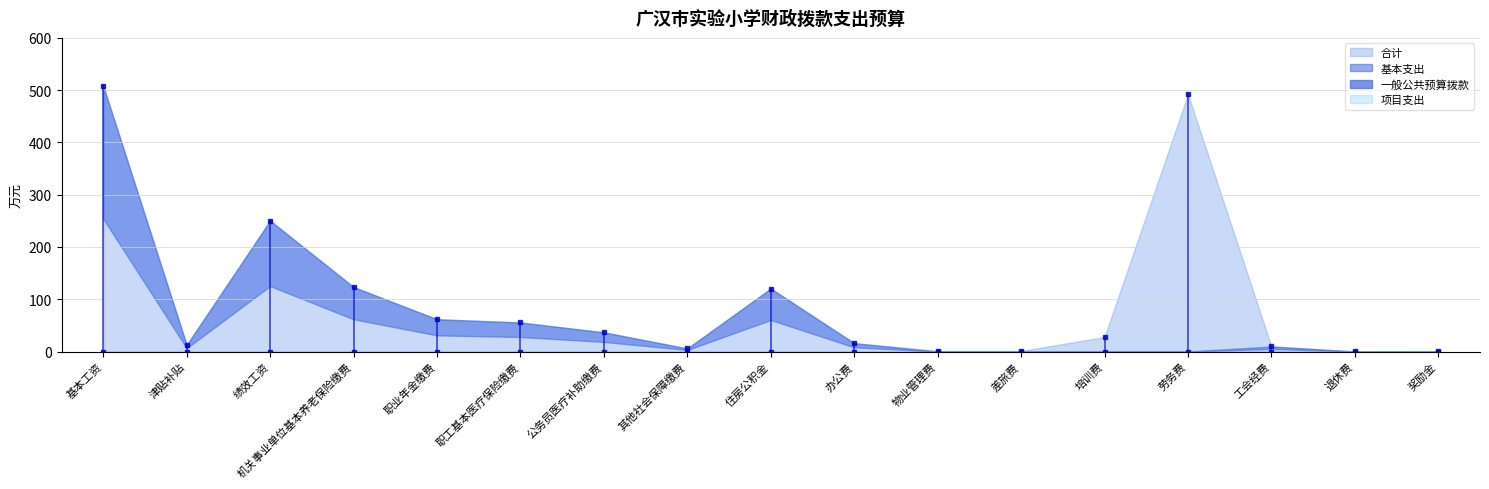

What is the greatest value displayed?

508.0